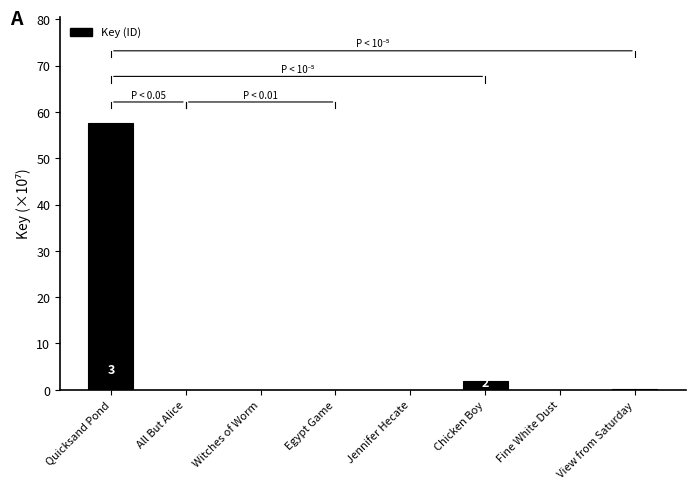

What position from the left is Quicksand Pond?

1